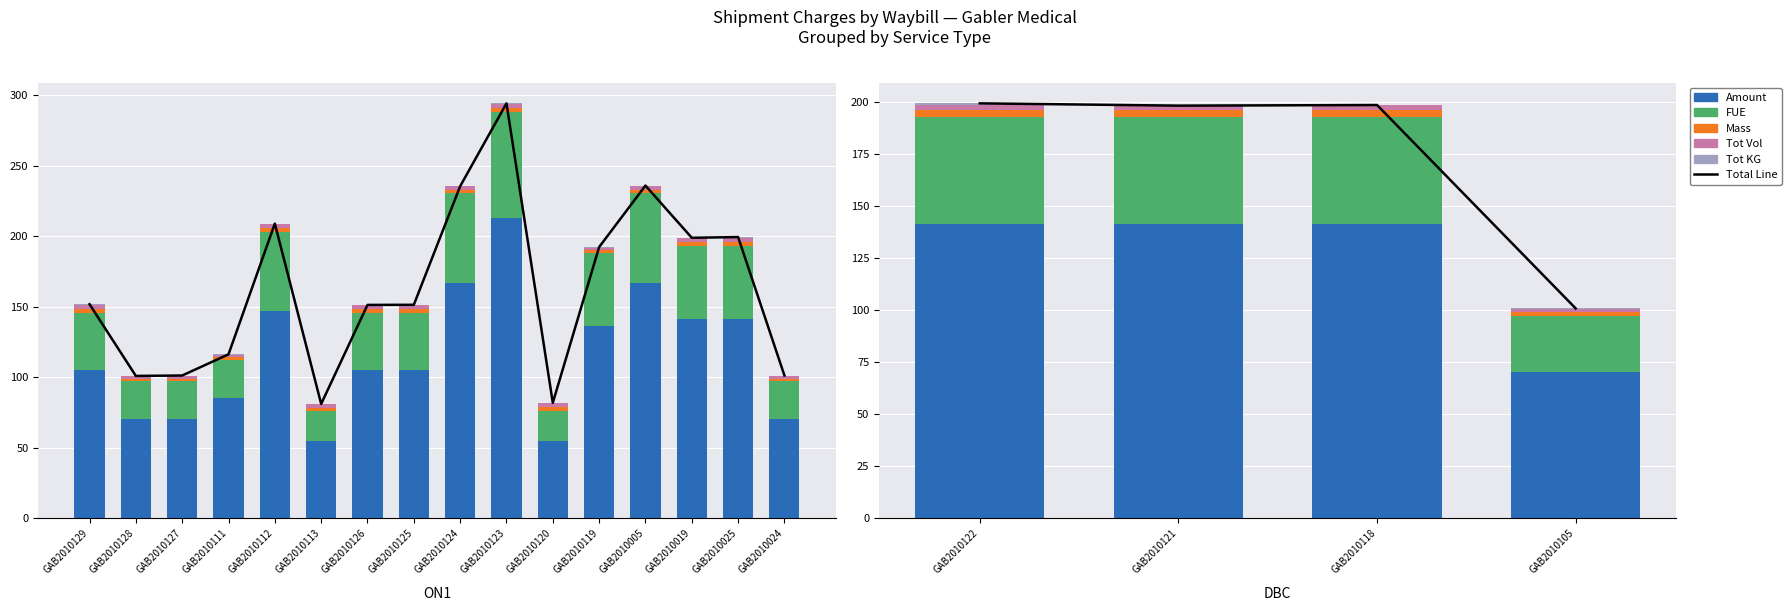

Does the chart contain stacked bars?

No